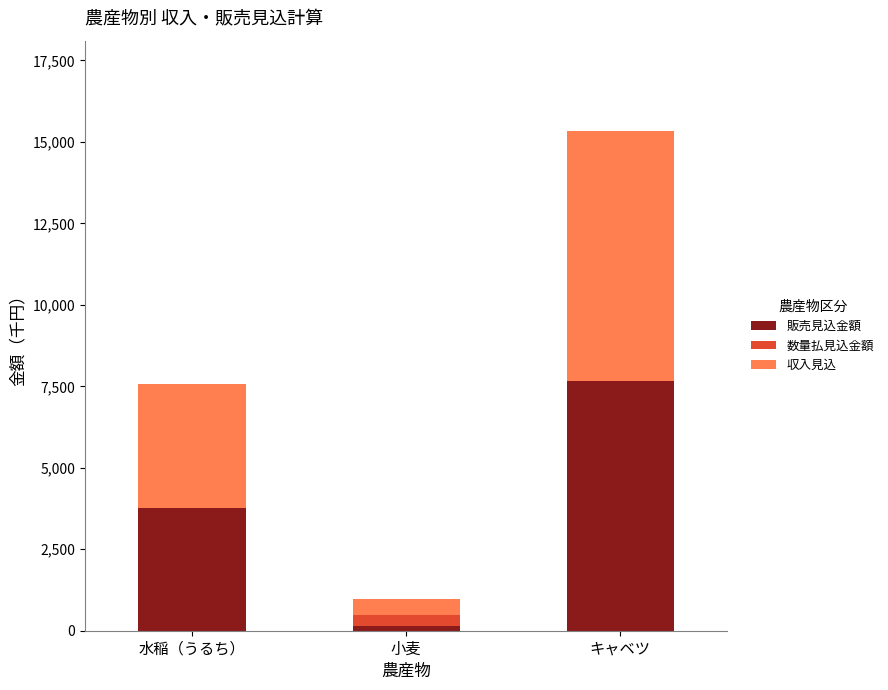

True or false: 販売見込金額 has a value of 7672.5 at キャベツ.

True